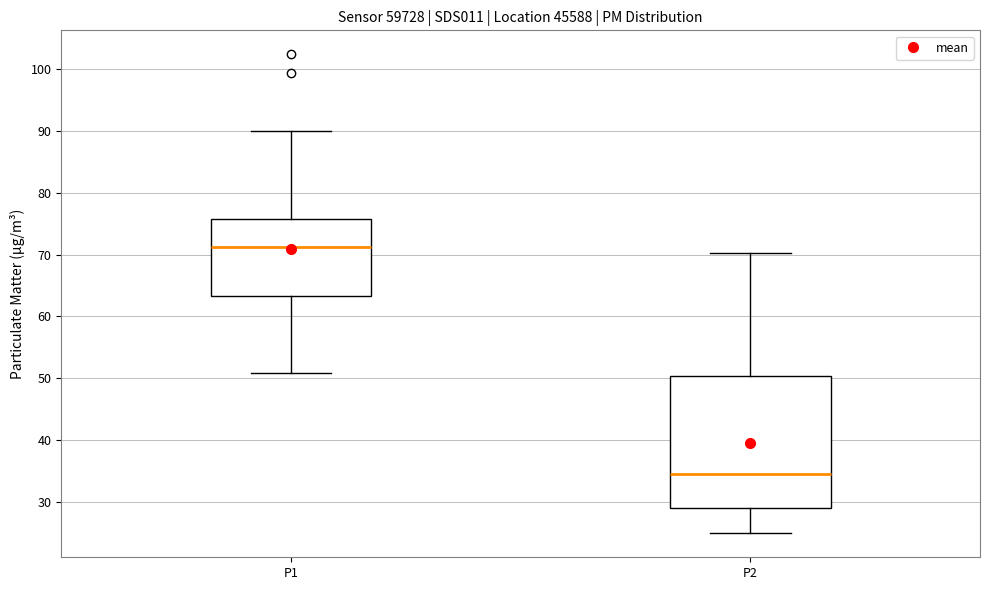

Reading left to right, read every box against the y-axis: the position of its median line, the range the box covers, and the ends of its whiskers. The values are not printed on the chart, so give them approximately, as read against the axis.

P1: median 71, box 63 to 76, whiskers 51 to 90
P2: median 34, box 29 to 50, whiskers 25 to 70